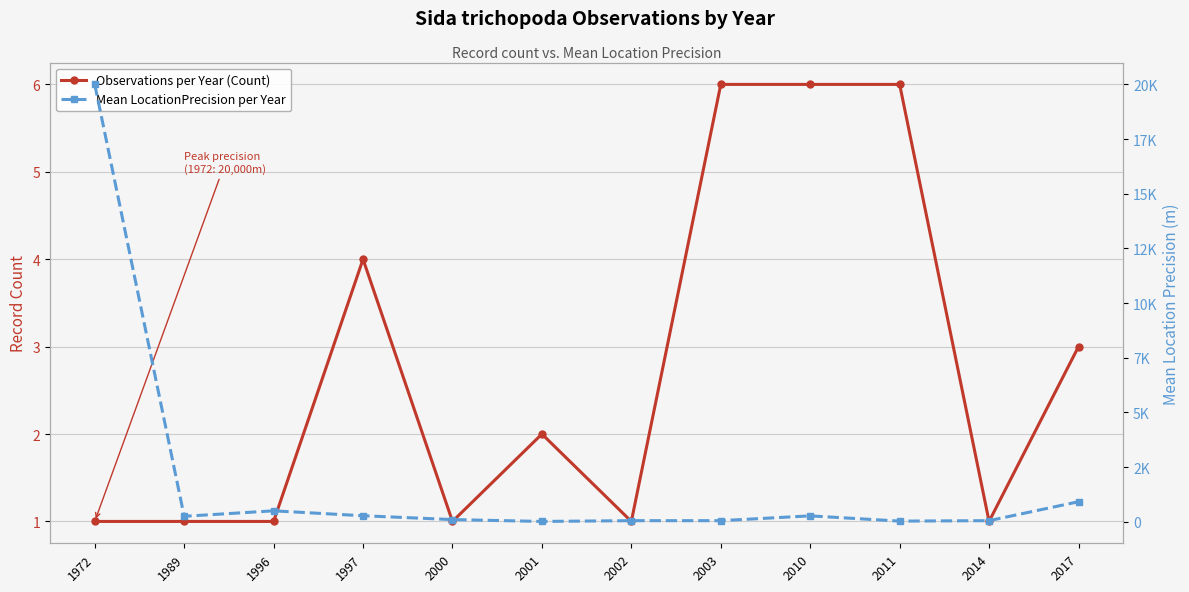

Reading left to right, extract all data points from this chart.

Observations per Year (Count): 1	1	1	4	1	2	1	6	6	6	1	3
Mean LocationPrecision per Year: 20000	250	500	275	100	15	50	50	270	30	50	916